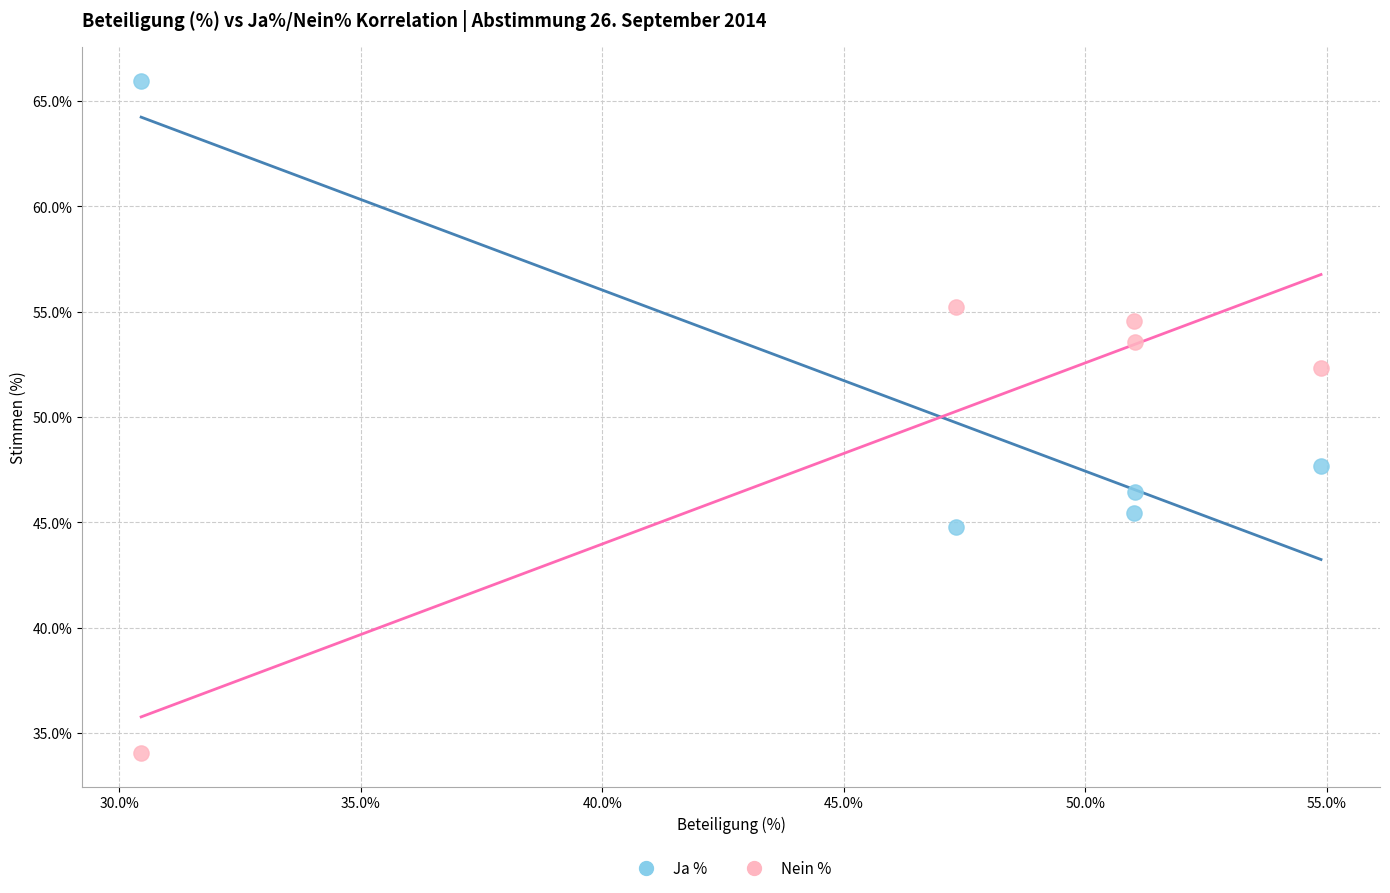

Which series reaches the maximum Y coordinate?

Ja %